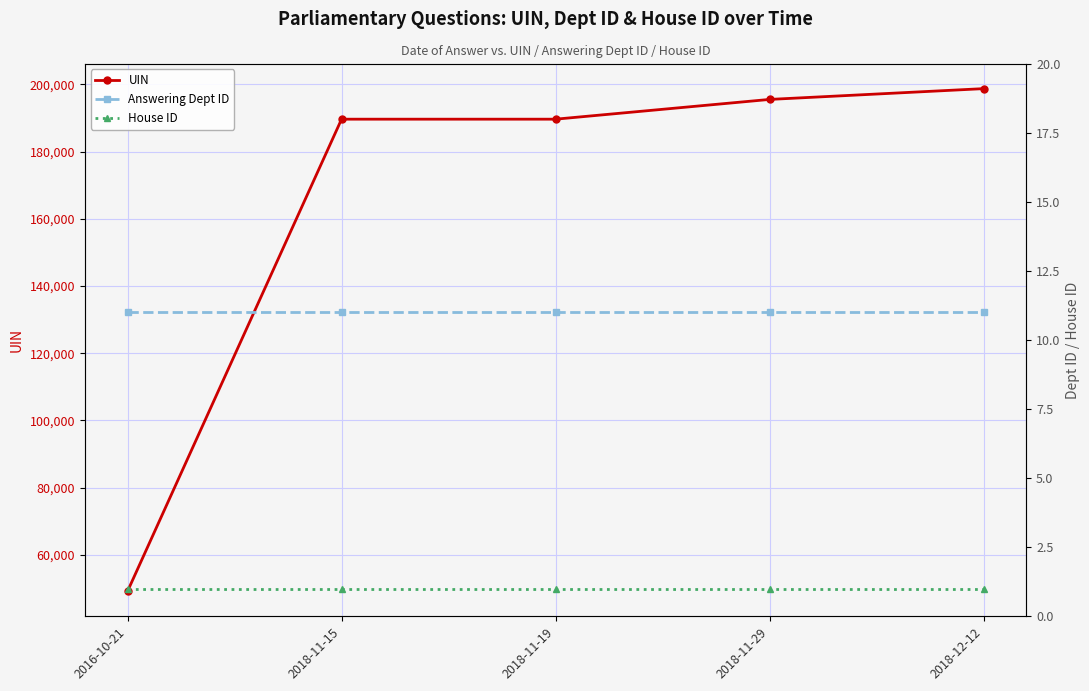

What is the spread (max minus min) of values at 2018-11-29?

195524